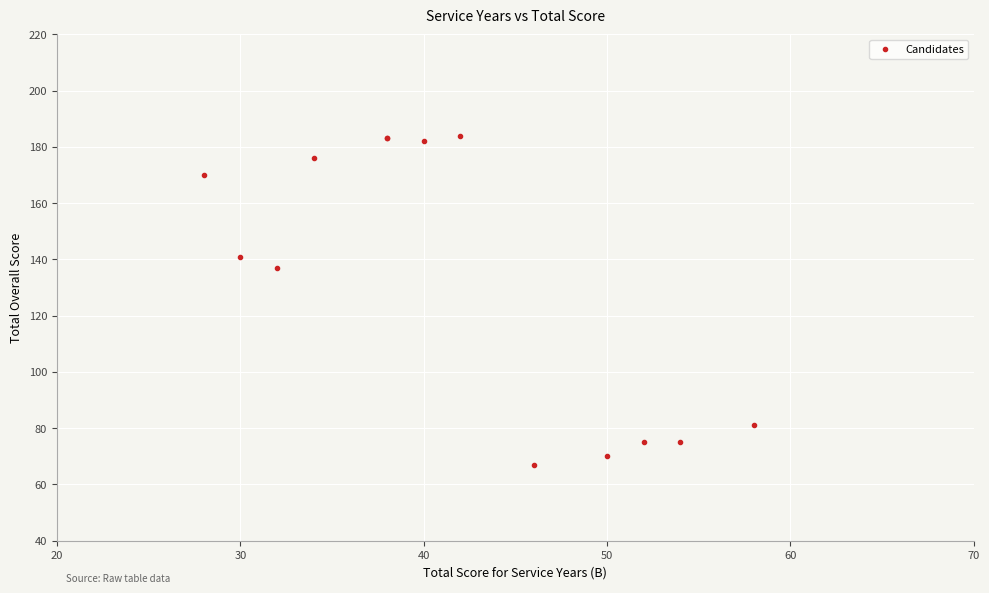

What Y value in the scatter plot is closest to 125?

137